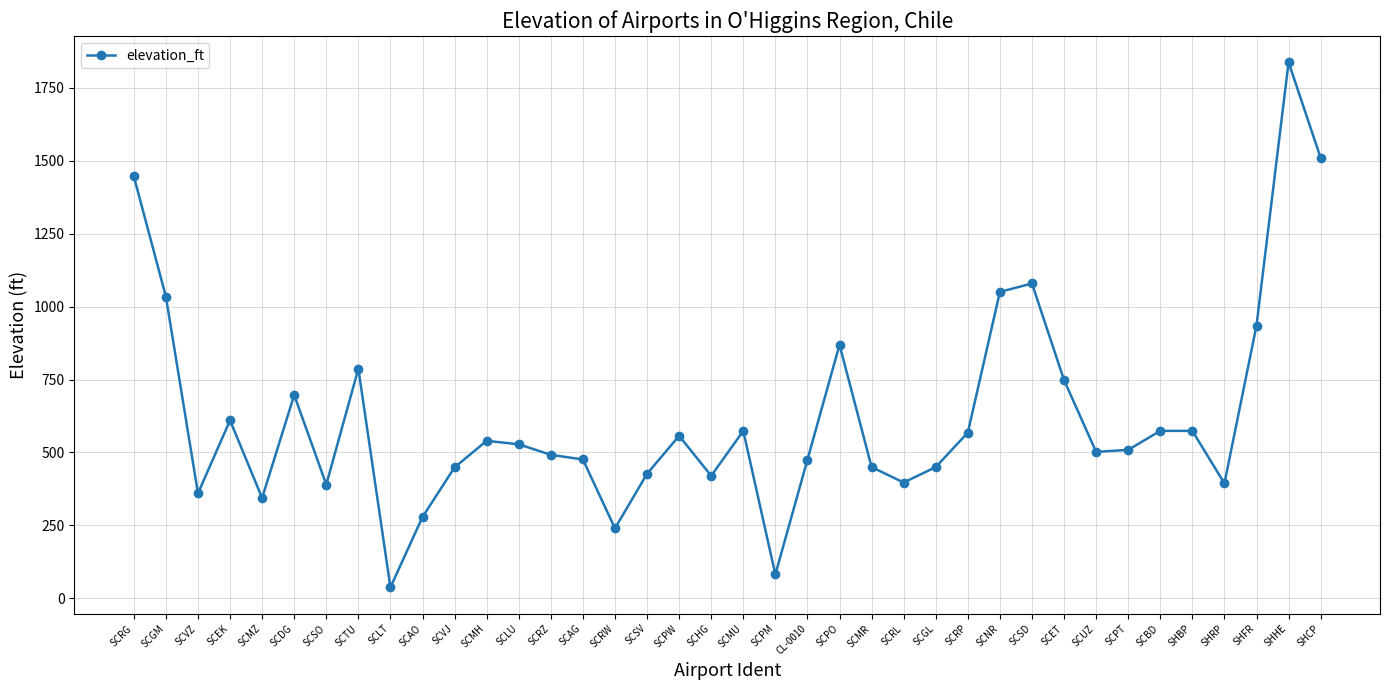

What is the label of the 24th point from the left?

SCMR